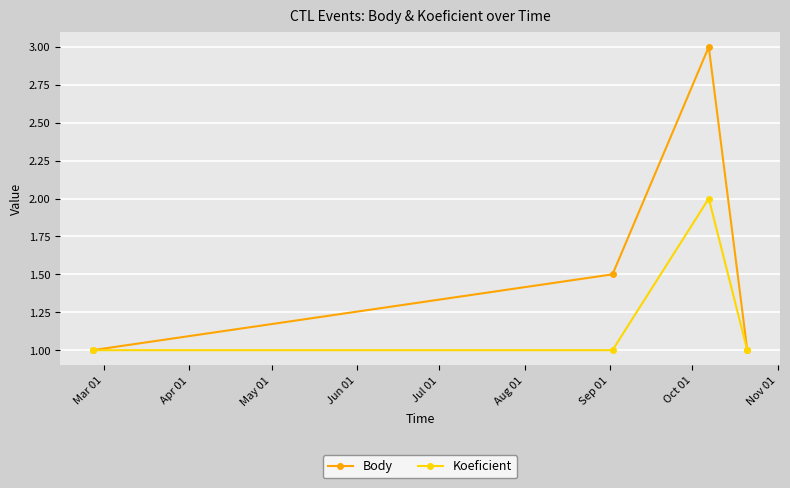

List the series in order of their peak value, lowest first.

Koeficient, Body